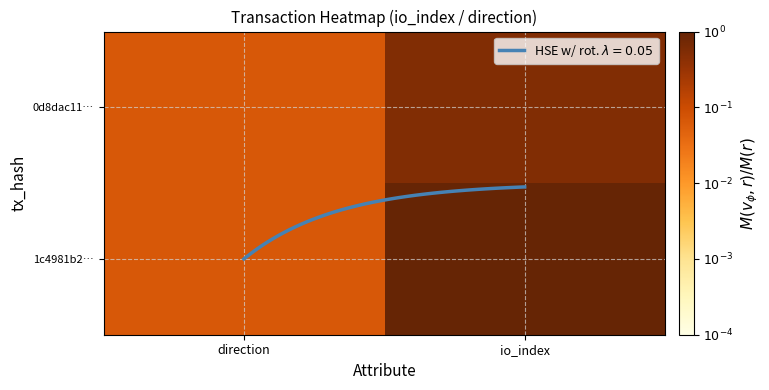

Which series changed the most between direction and io_index?

1c4981b2…